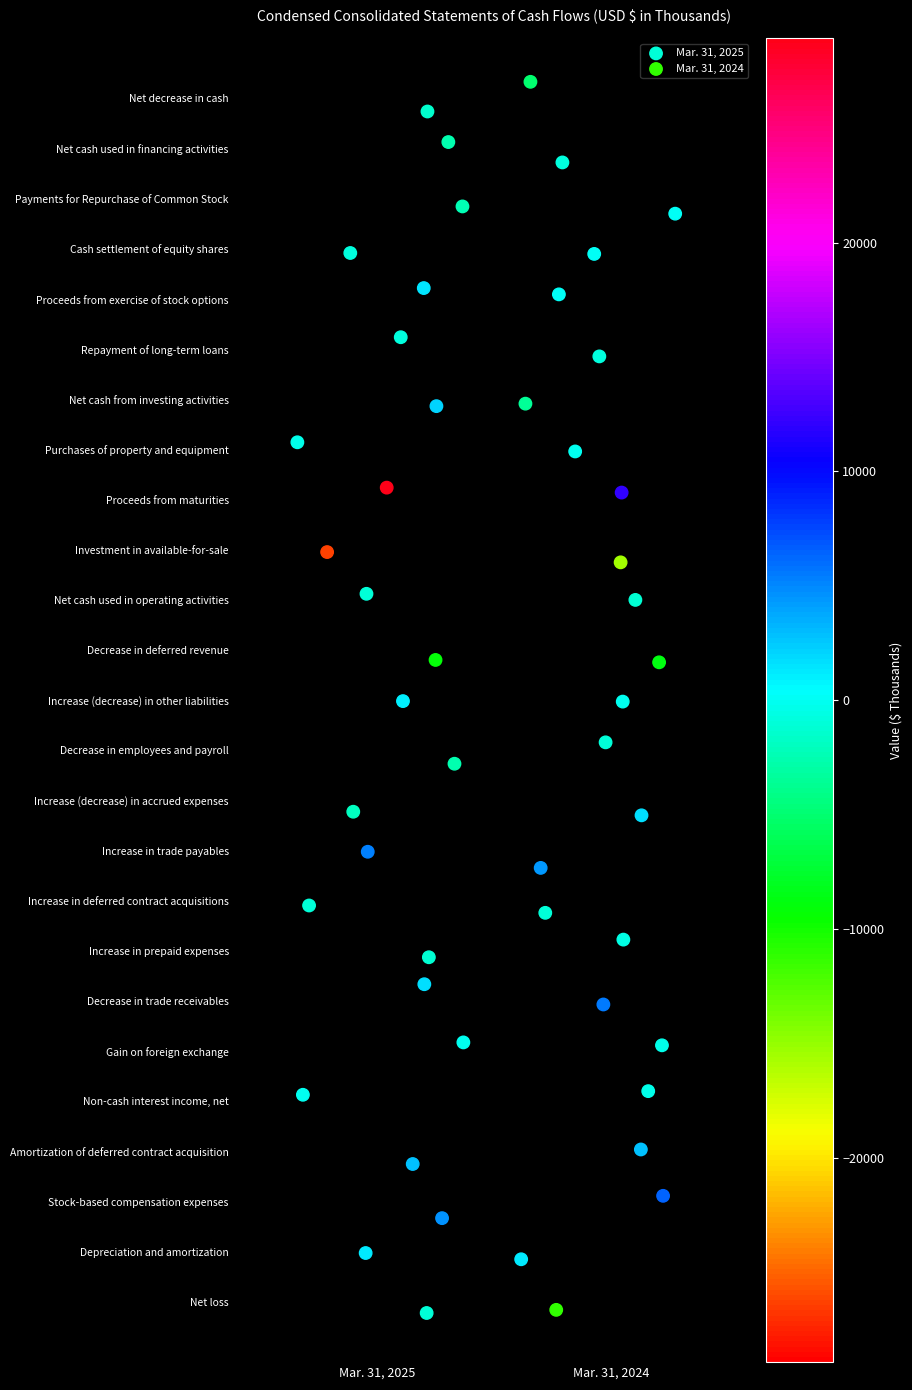

What are all the series names shown in the legend?

Mar. 31, 2025, Mar. 31, 2024